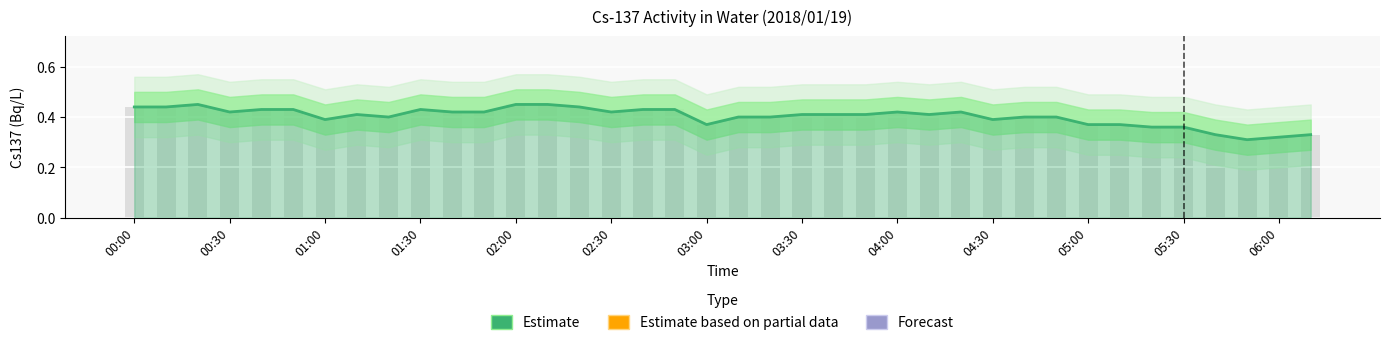

Are the bars grouped side by side (vs. stacked)?

No